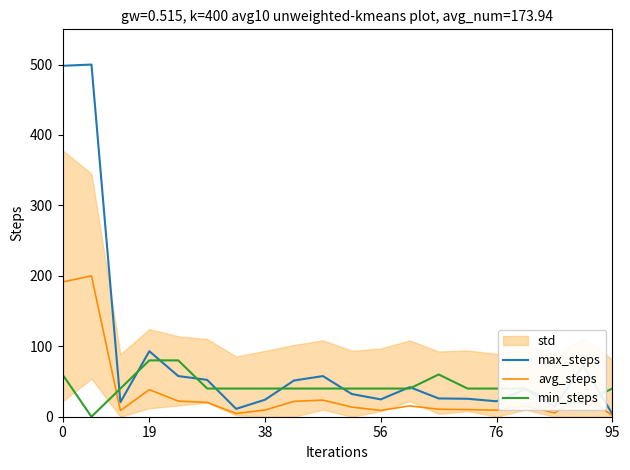

How many interior local valleys does the min_steps series have?

1